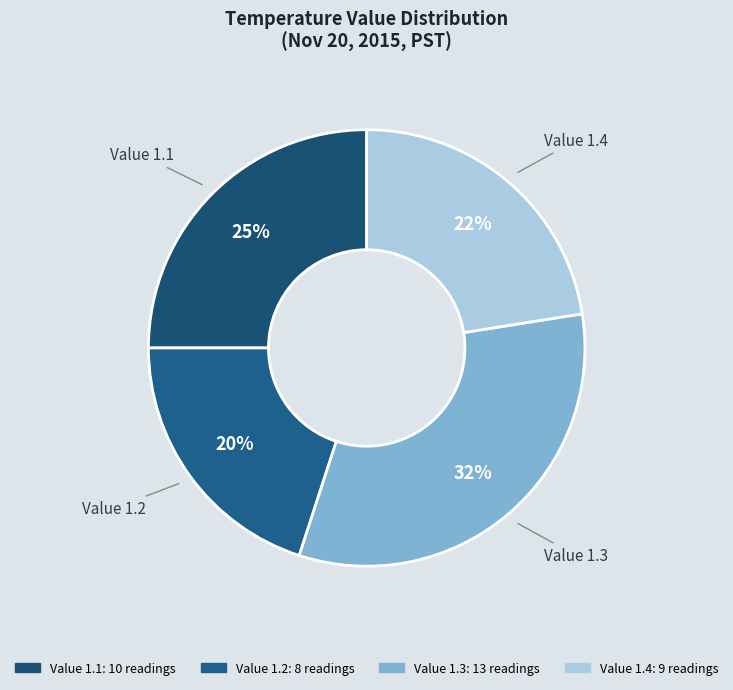

Which category has the biggest portion of the pie?

Value 1.3